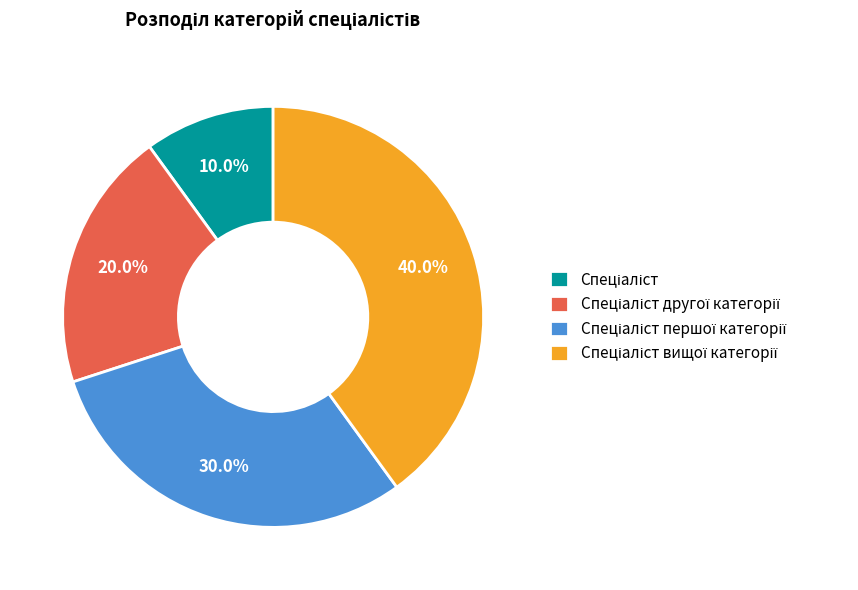

Is there any slice that represents more than half of the pie?

No